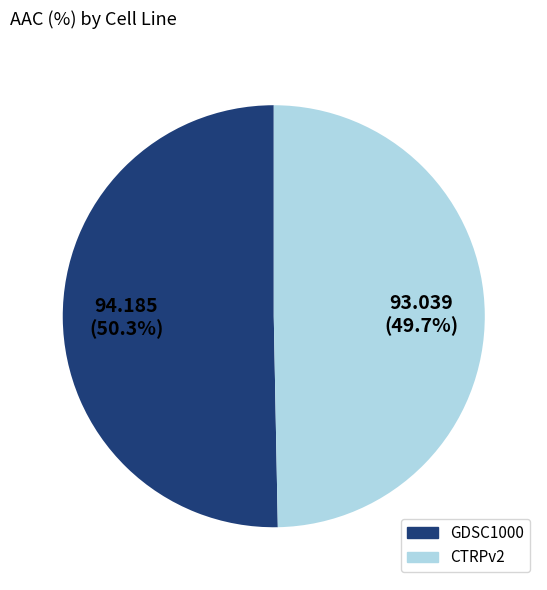

To the nearest percent, what percentage of the pie is CTRPv2?

50%